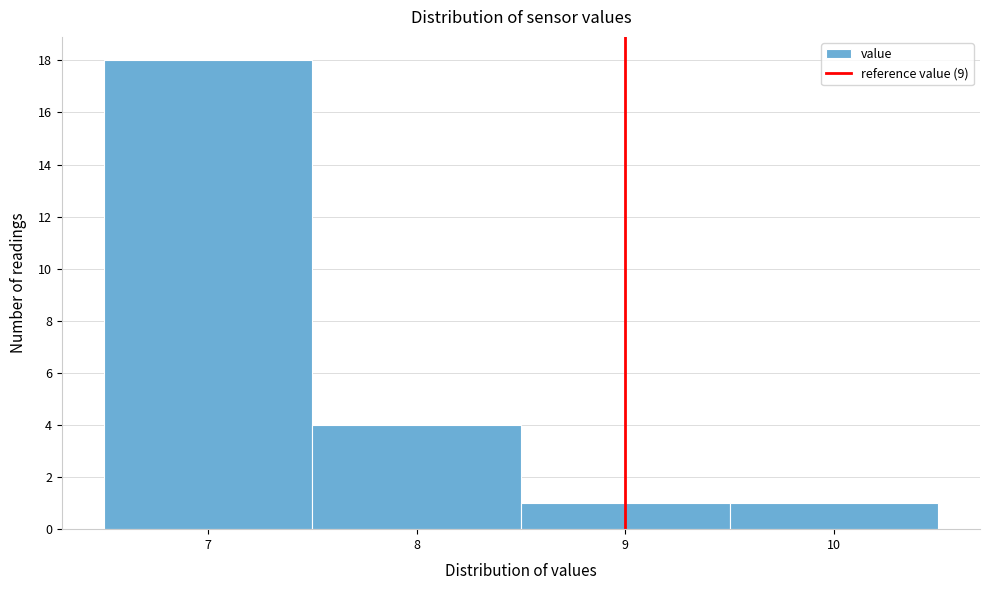

Reading left to right, list every bar in this chart as the range it spans on the x-axis followed by its height. The values are not printed on the chart, so give them approximately, as read against the axis.

6.5 to 7.5: 18
7.5 to 8.5: 4
8.5 to 9.5: 1
9.5 to 10.5: 1